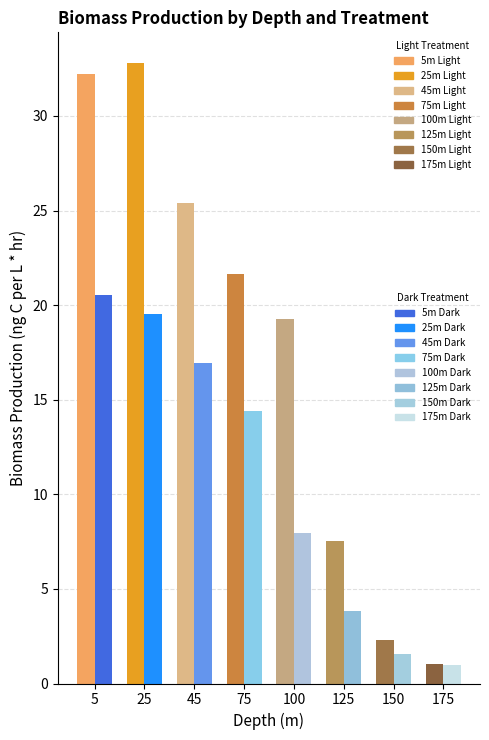

What is the lowest value of the Dark series?

1.0